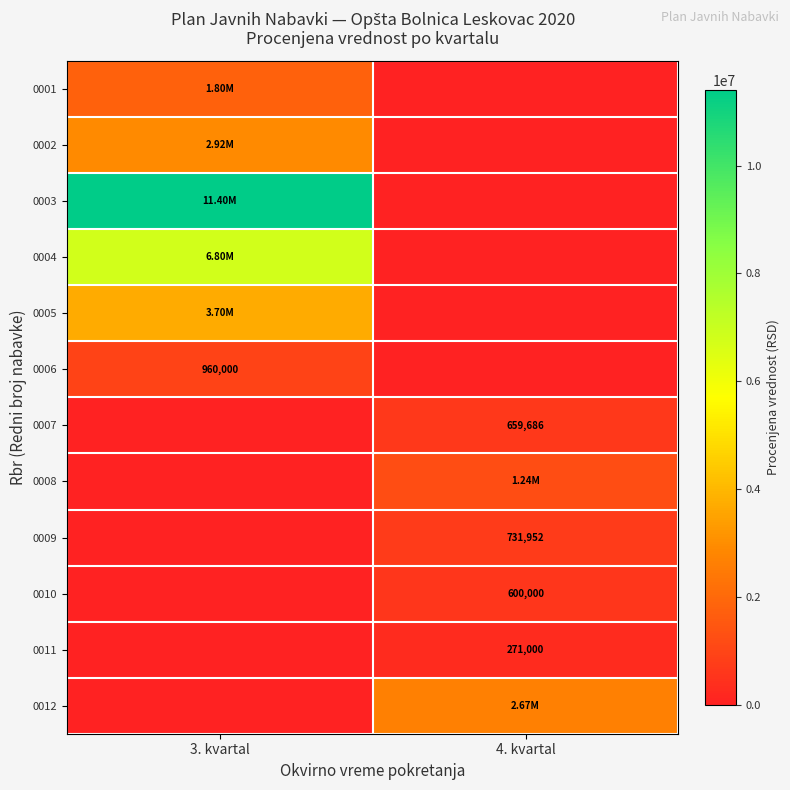

What is the approximate value of 0010 at 4. kvartal, to the nearest 50?

600000